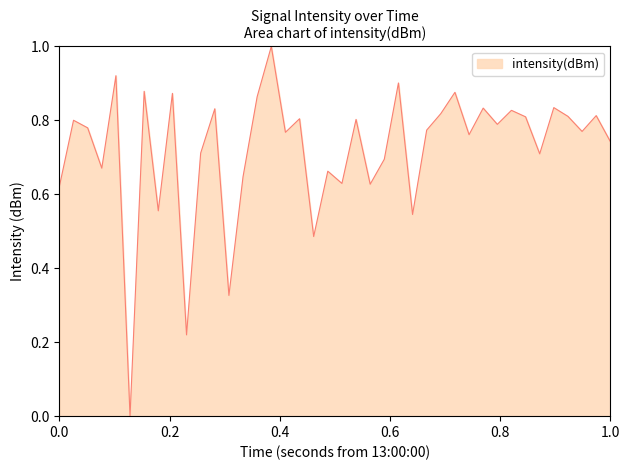

What is the greatest value displayed?

1.0